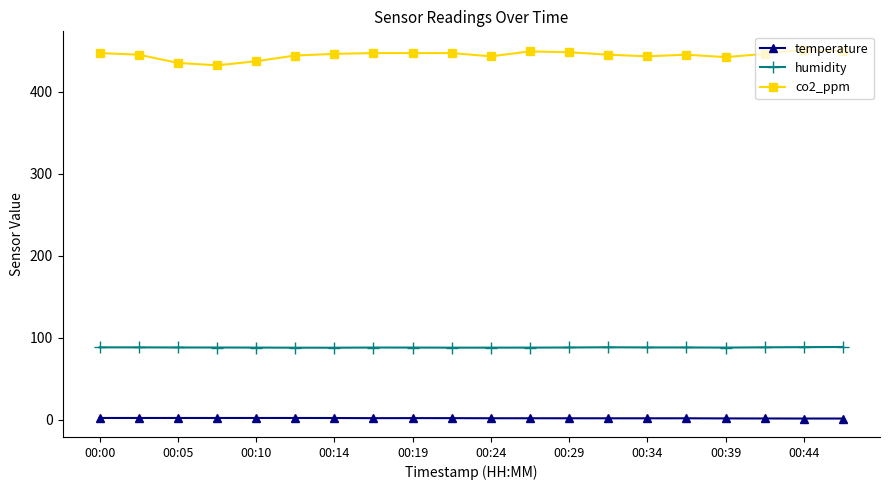

List the series in order of their overall mean, lowest first.

temperature, humidity, co2_ppm